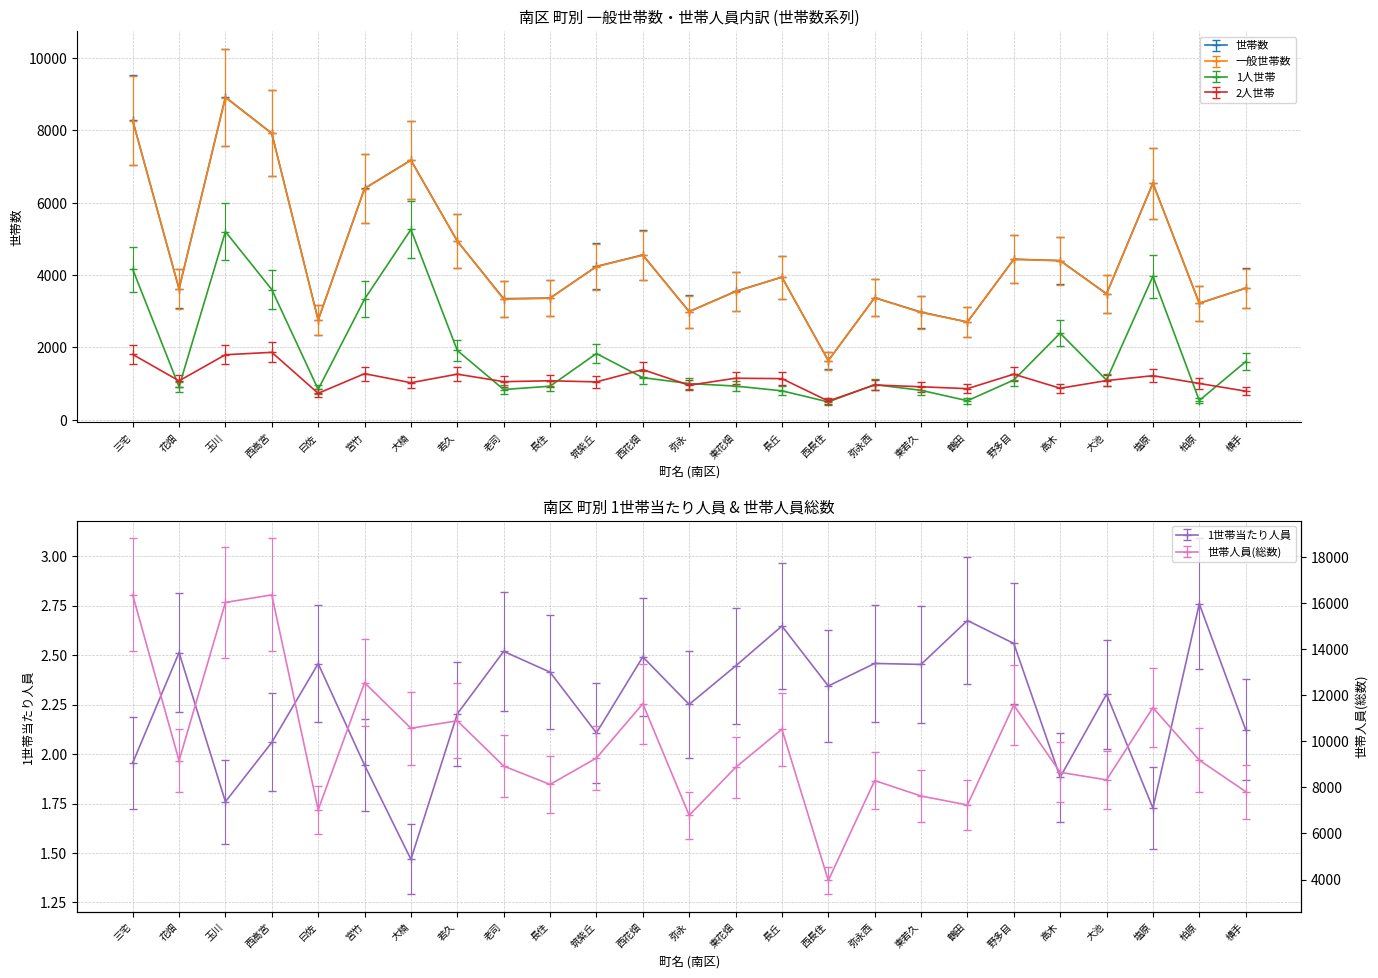

The value of 2人世帯 at 大池 is 467. True or false?

False